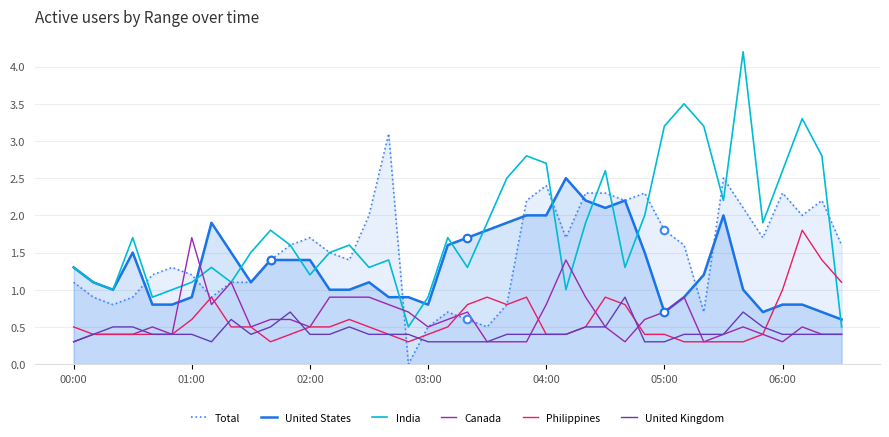

What are all the series names shown in the legend?

Total, United States, India, Canada, Philippines, United Kingdom